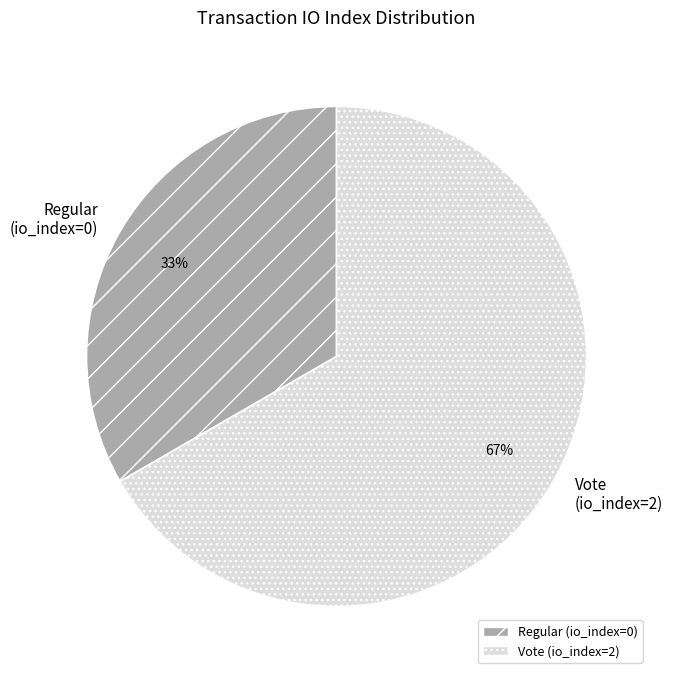

Count the number of slices in the pie.

2